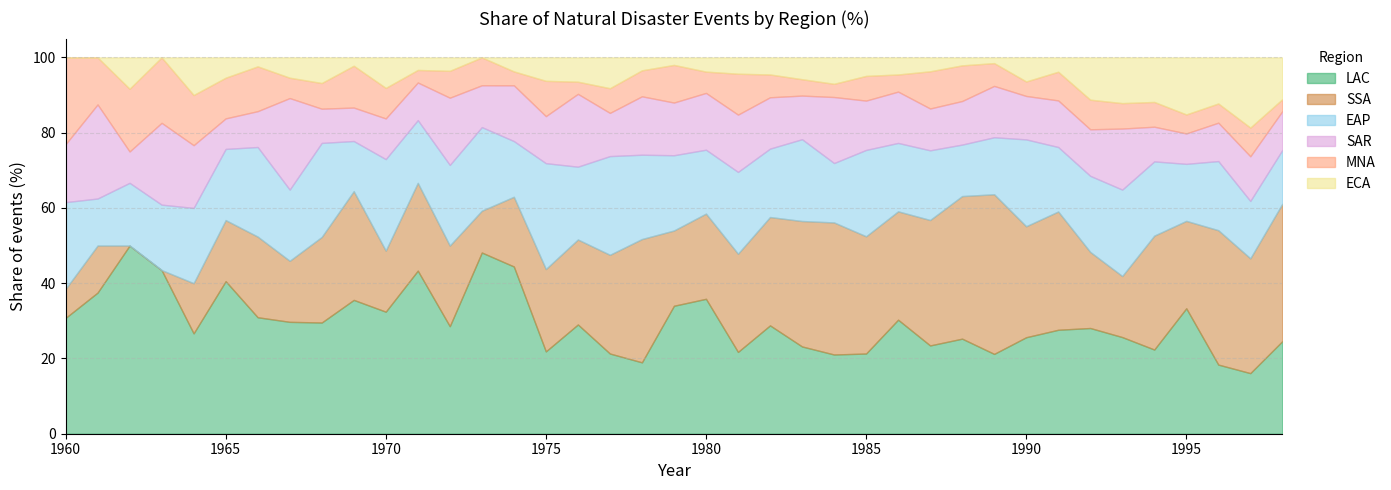

Which series has the widest spread of values?

SSA